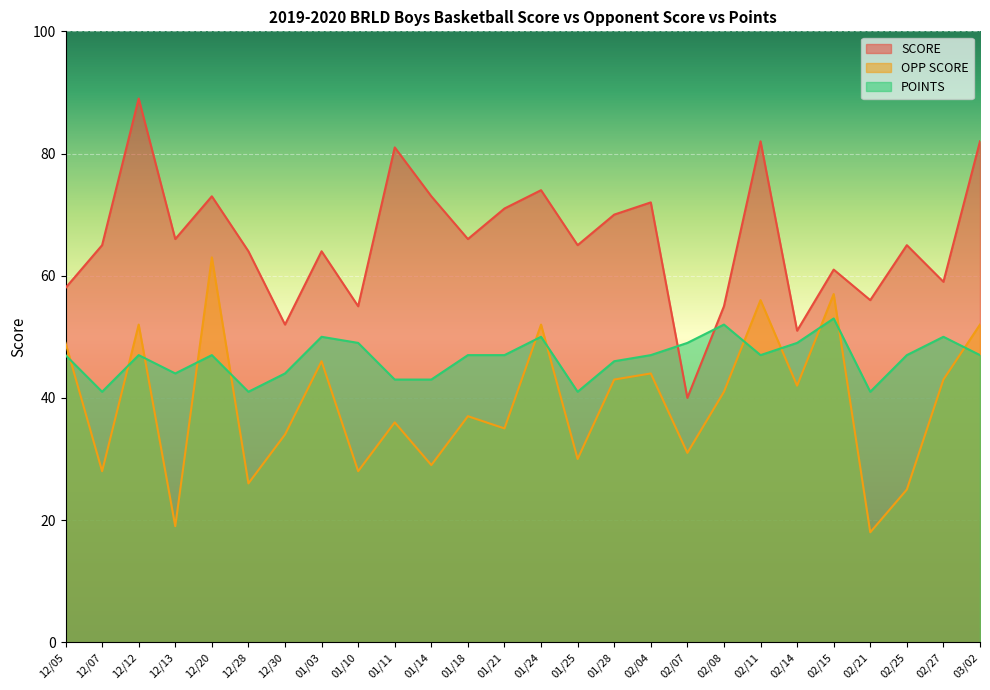

Reading left to right, what are all the values shown in this chart?

SCORE: 58	65	89	66	73	64	52	64	55	81	73	66	71	74	65	70	72	40	55	82	51	61	56	65	59	82
OPP SCORE: 49	28	52	19	63	26	34	46	28	36	29	37	35	52	30	43	44	31	41	56	42	57	18	25	43	52
POINTS: 47	41	47	44	47	41	44	50	49	43	43	47	47	50	41	46	47	49	52	47	49	53	41	47	50	47